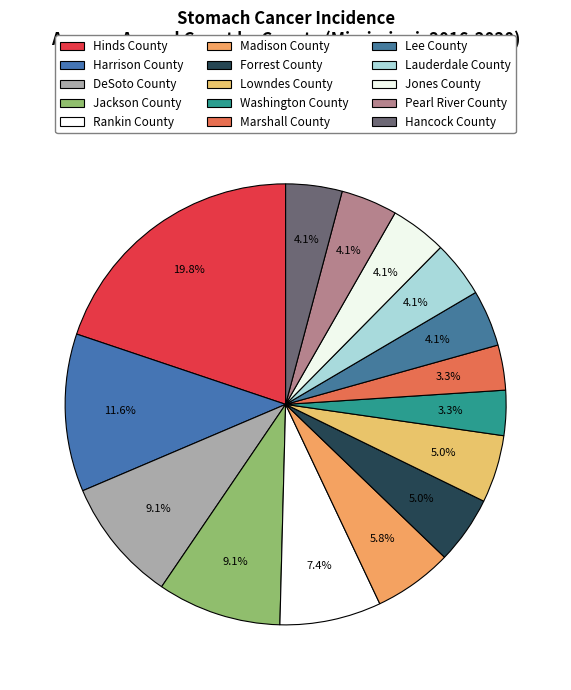

Which category has the biggest portion of the pie?

Hinds County